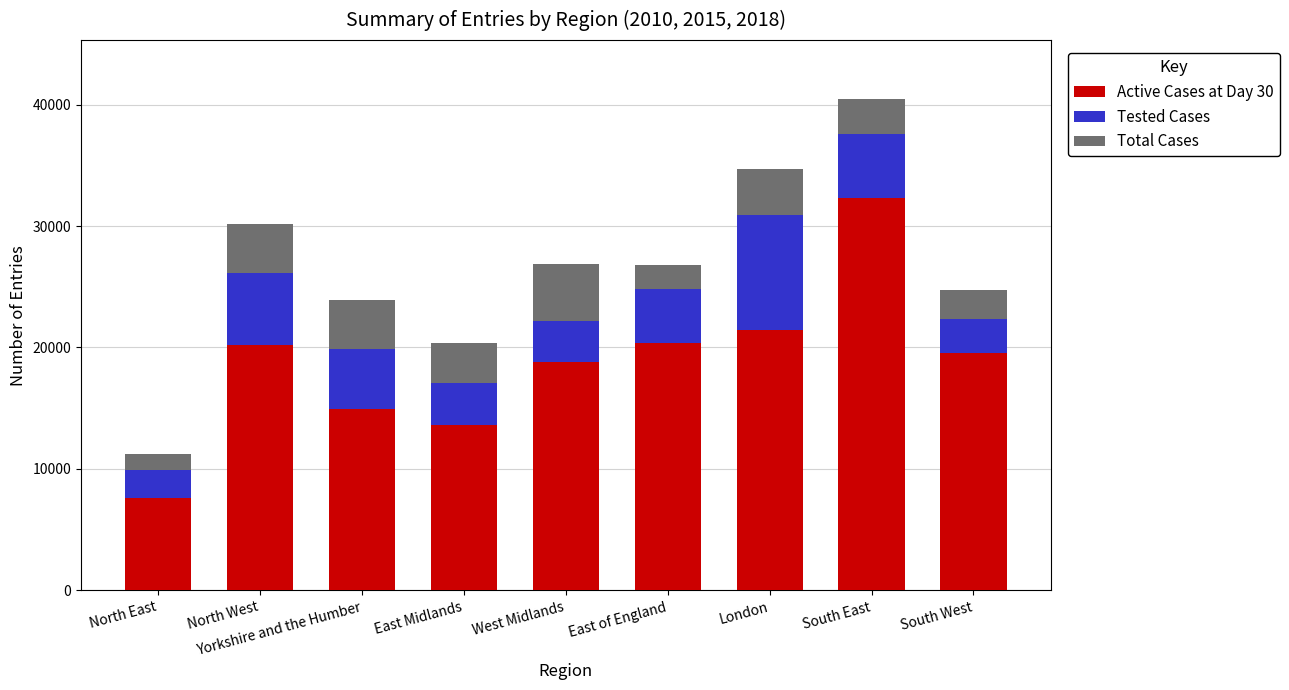

What are all the series names shown in the legend?

Active Cases at Day 30, Tested Cases, Total Cases